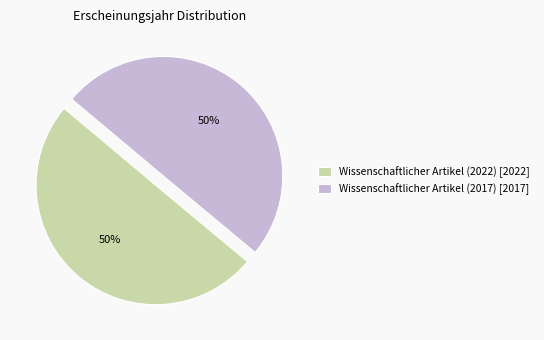

True or false: Wissenschaftlicher Artikel (2022) accounts for 43% of the total.

False